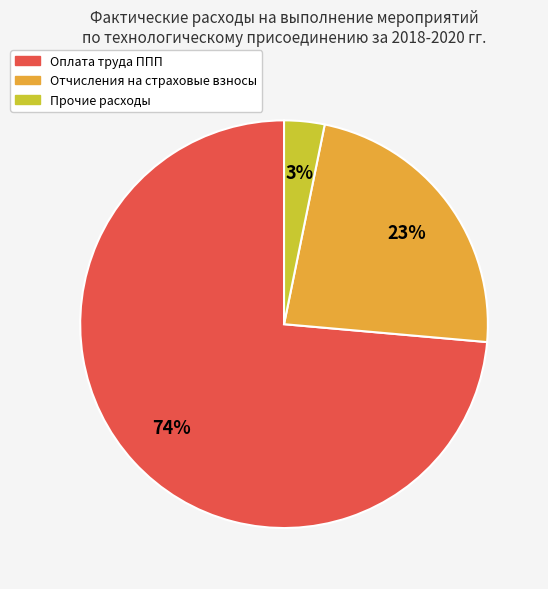

To the nearest percent, what is the average slice percentage?

33%